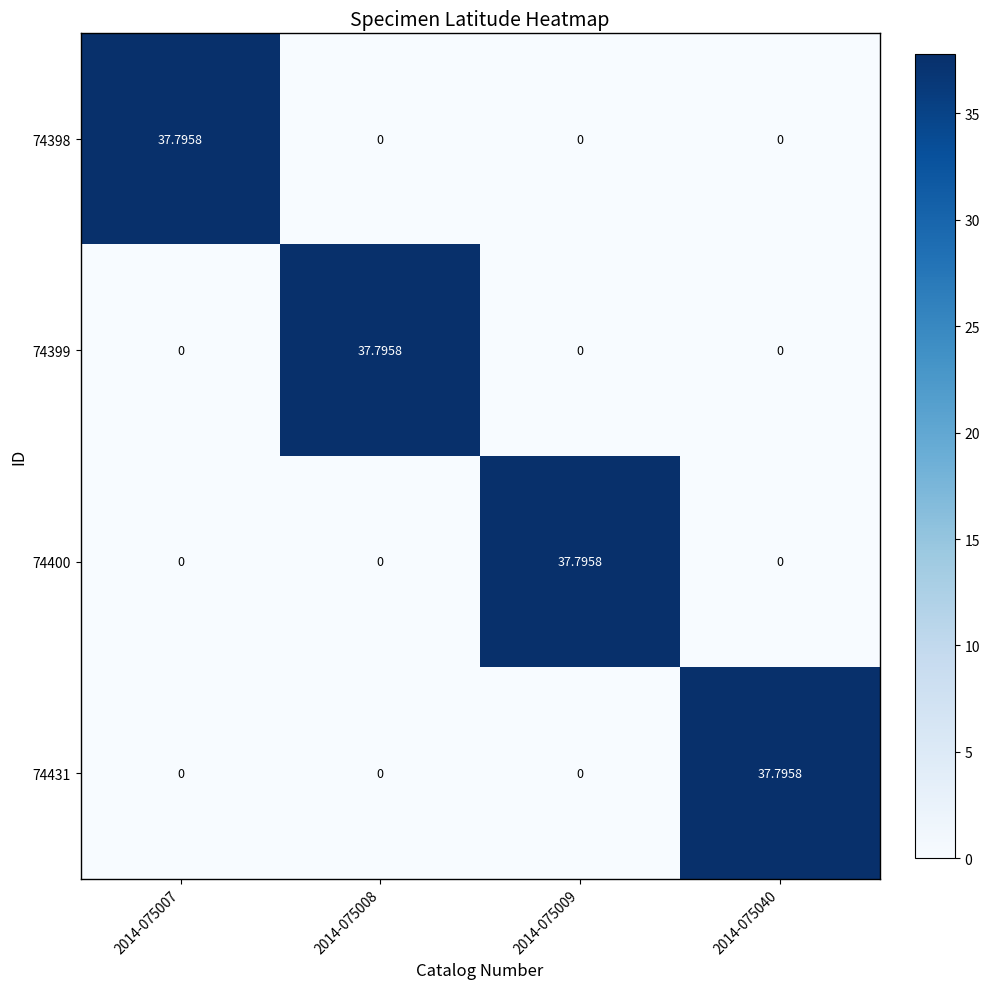

What is the spread (max minus min) of values at 2014-075040?

37.8